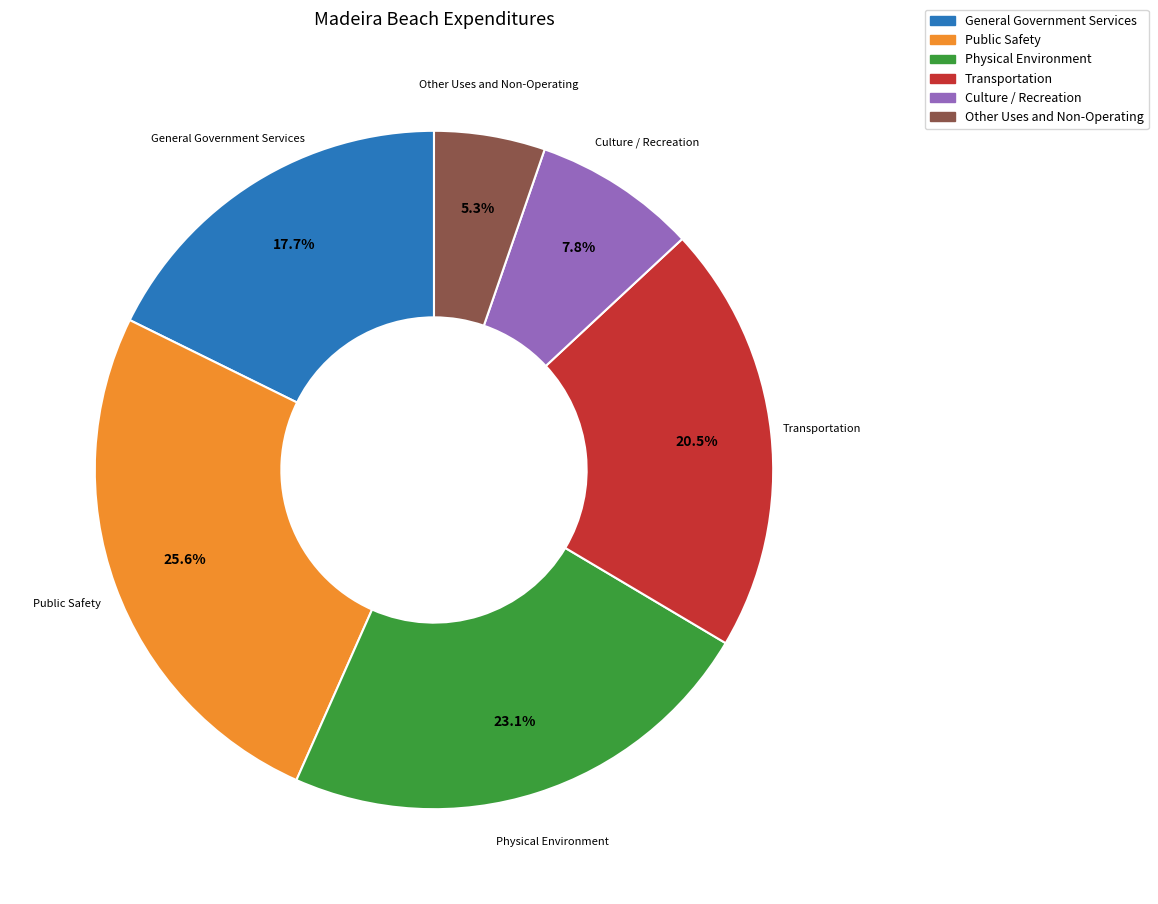

Count the number of slices in the pie.

6